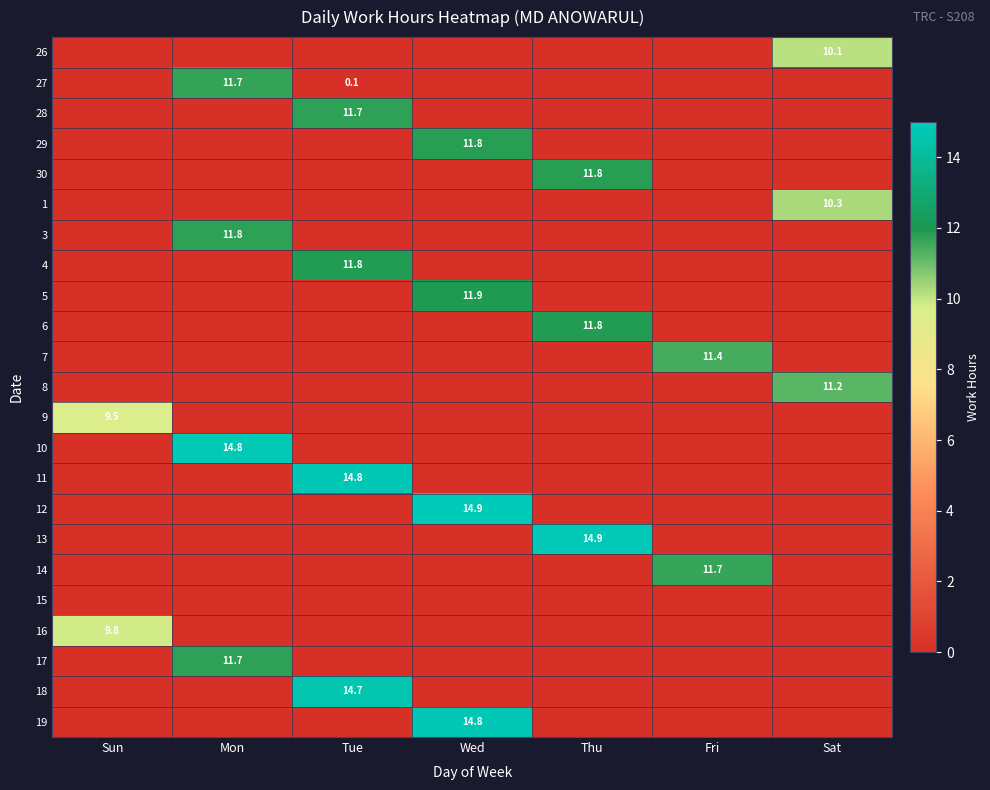

The 3 series shows -3.9 at Tue. True or false?

False